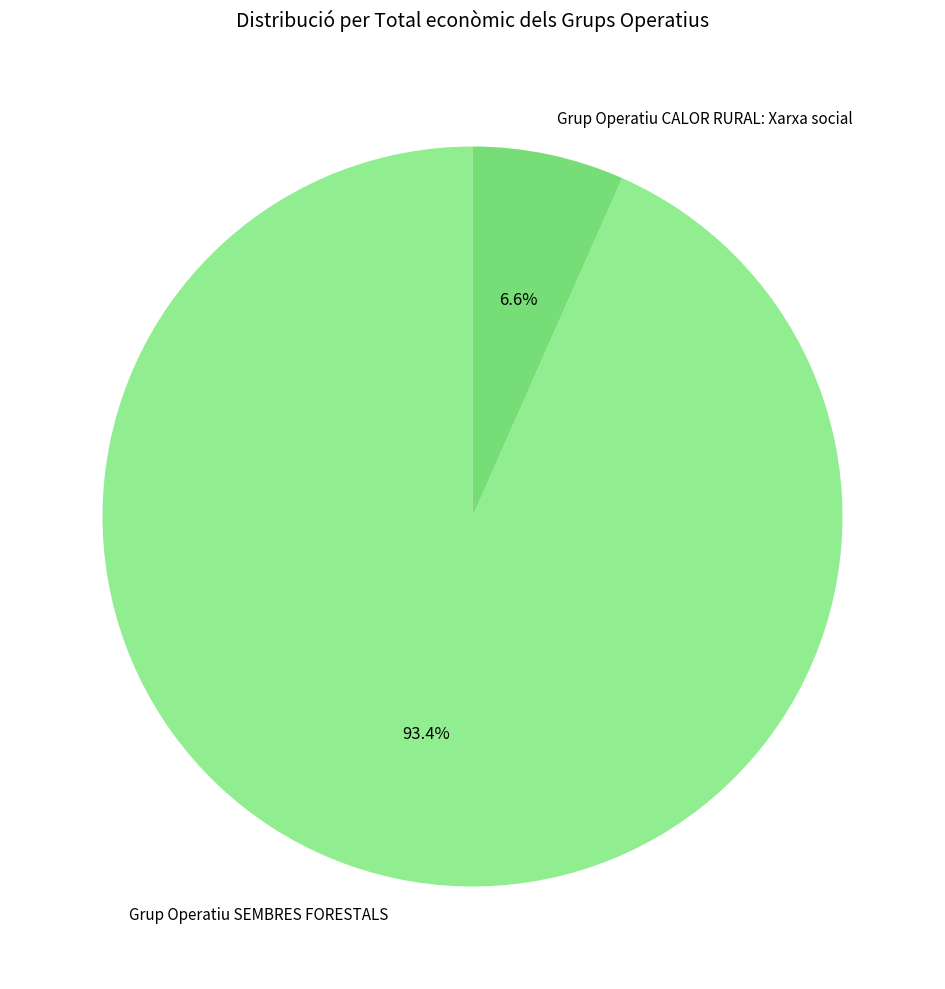

To the nearest percent, what percentage of the pie is Grup Operatiu CALOR RURAL: Xarxa social?

7%